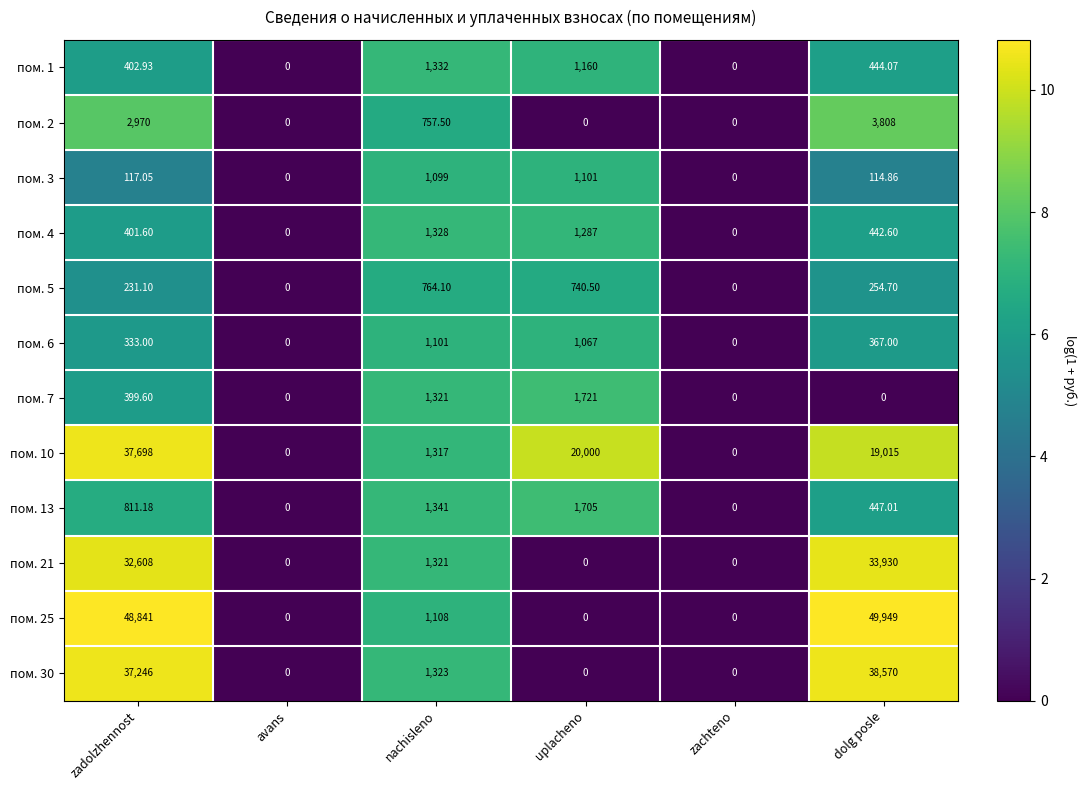

At which category does the chart reach its peak across all series?

dolg posle